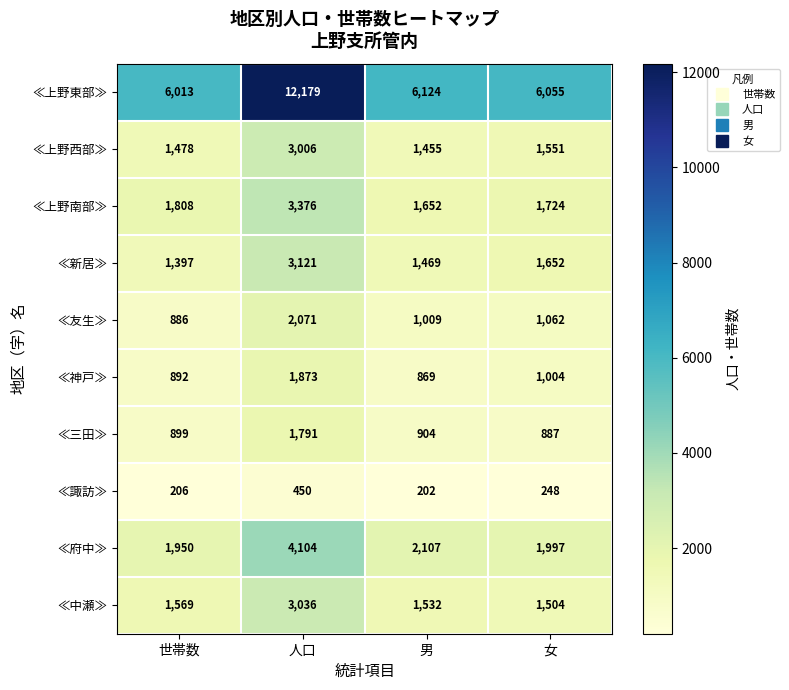

At how many categories does at least one series exceed 4909?

4